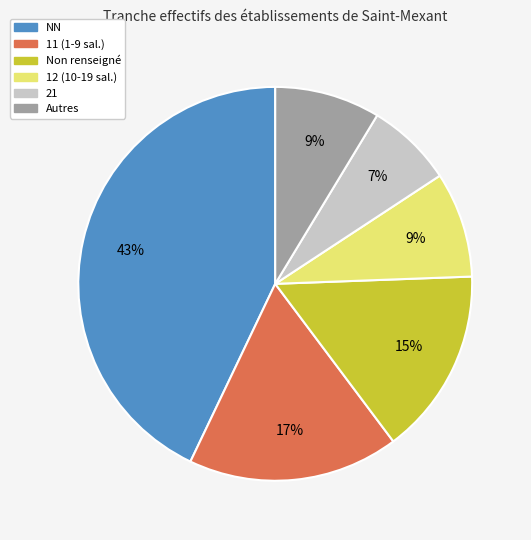

Is there any slice that represents more than half of the pie?

No